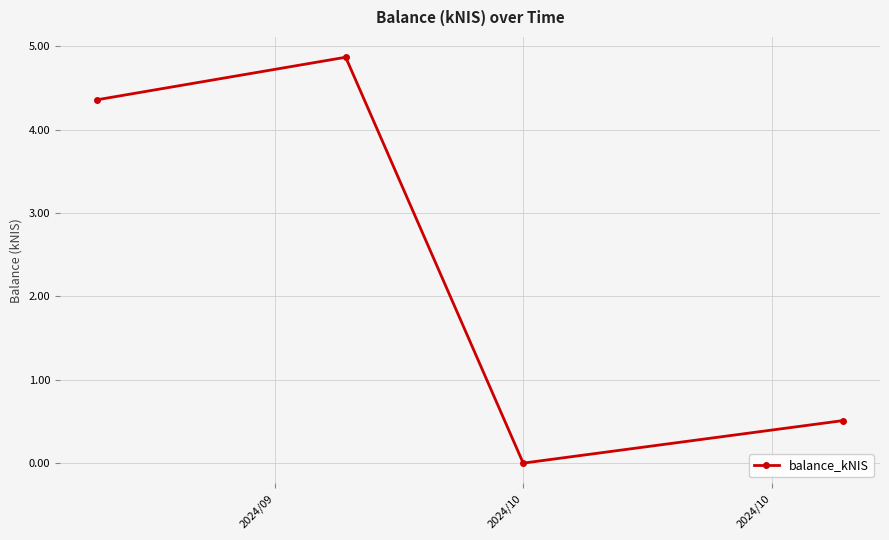

How many interior local valleys (lower than both neighbors) does the data have?

1